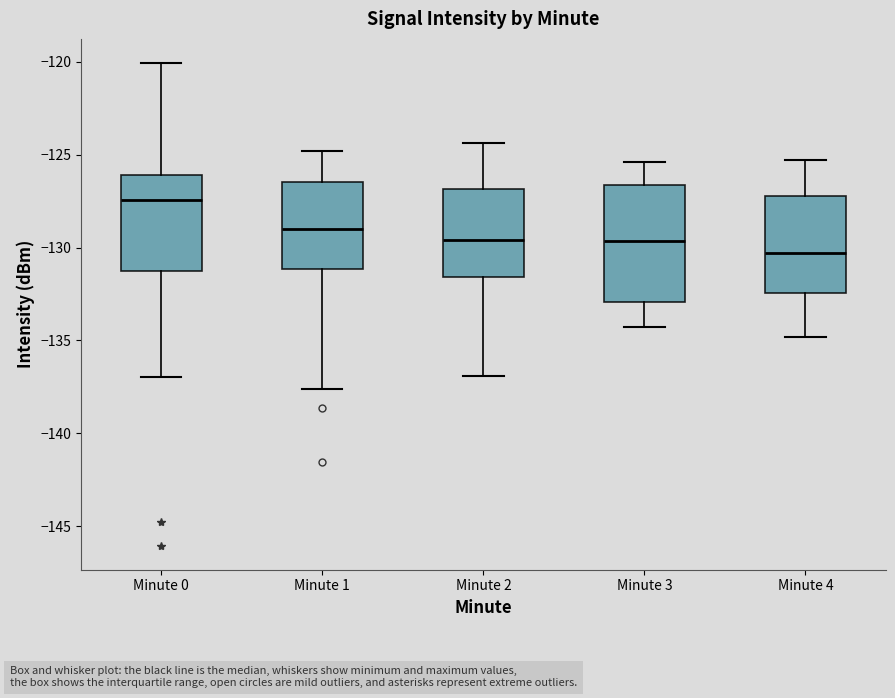

Which box is the tallest, from its lower edge to its upper edge?

Minute 3